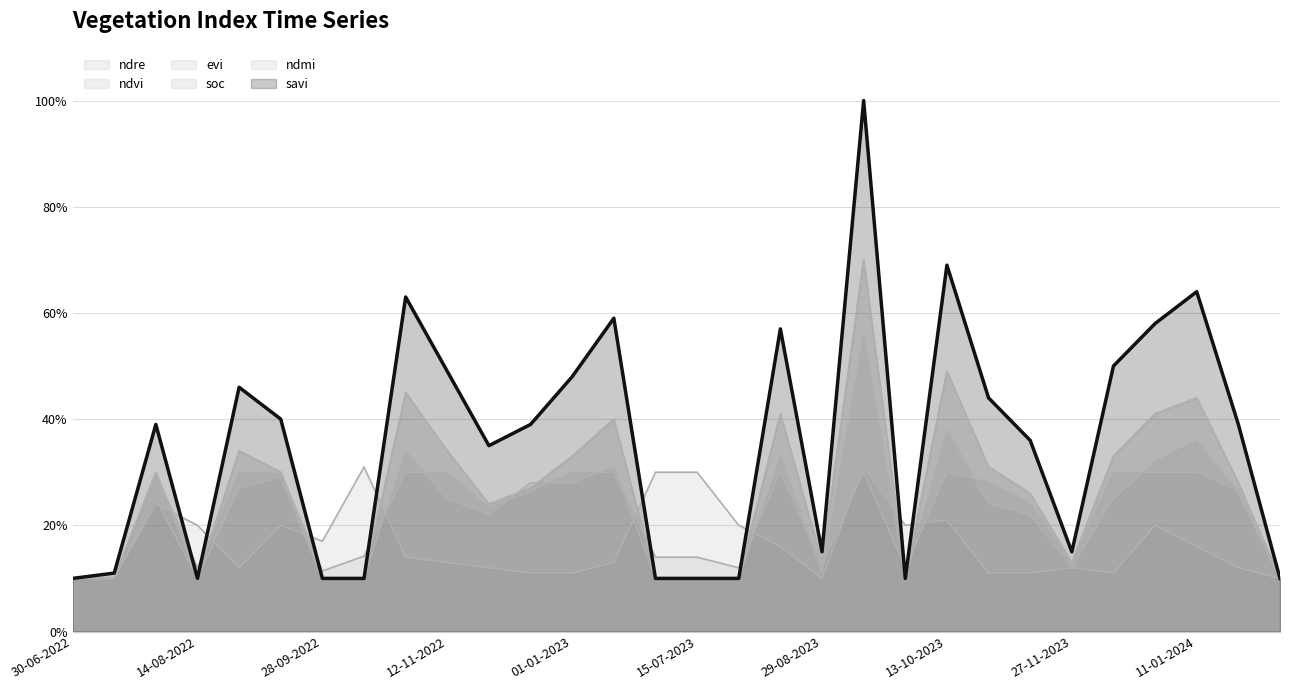

How many interior local valleys does the evi series have?

5